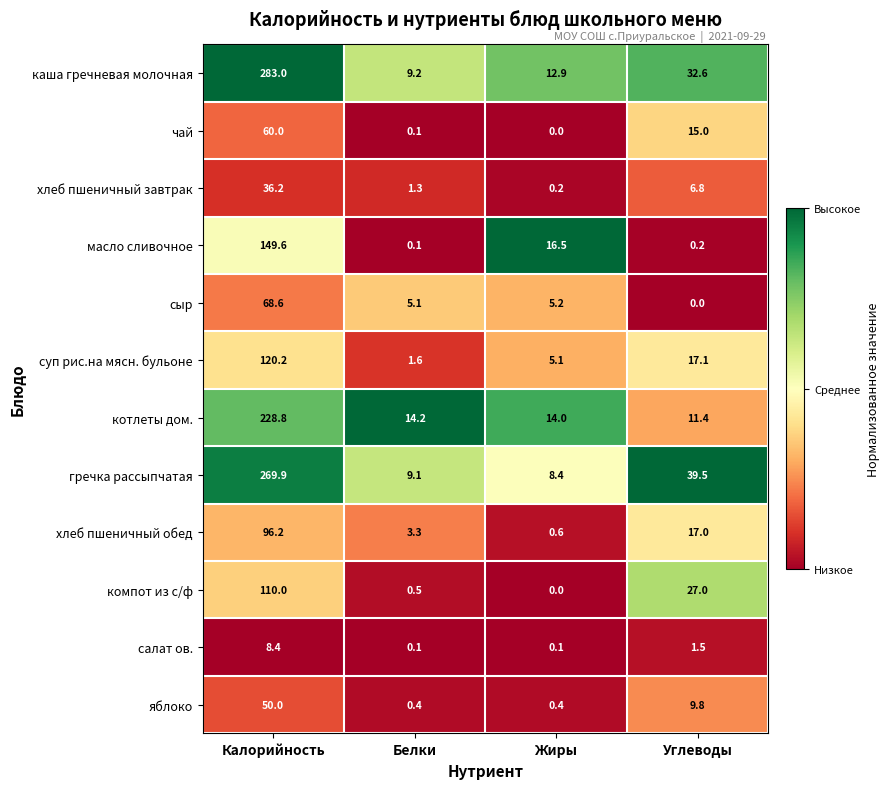

True or false: салат ов. has a value of 0.1 at Жиры.

True